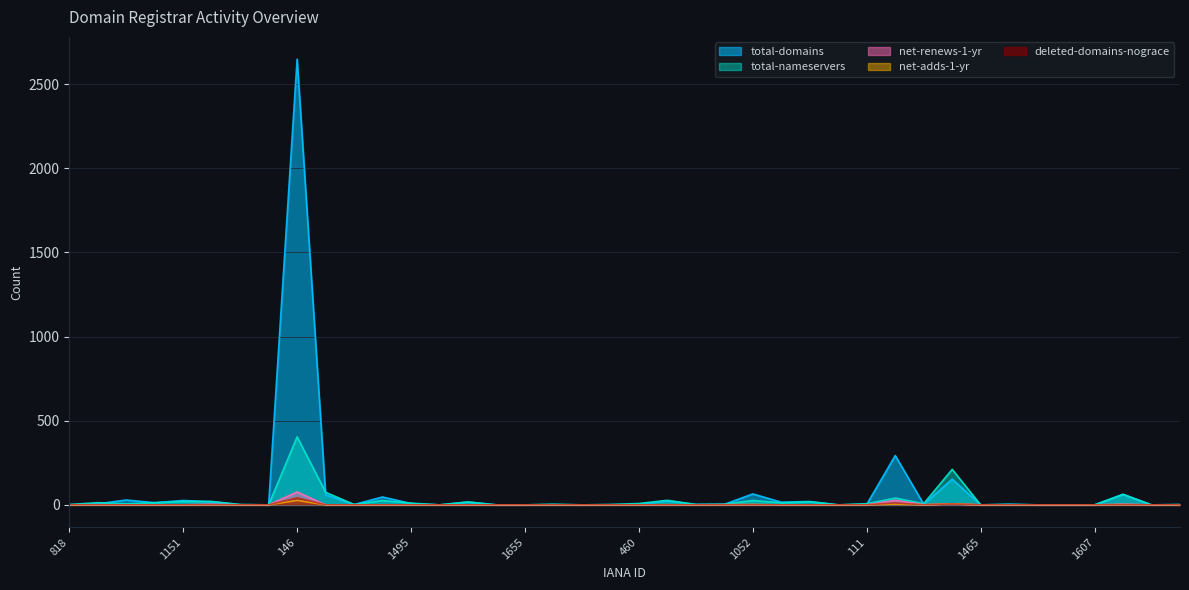

Which label corresponds to the largest value in the chart?

146